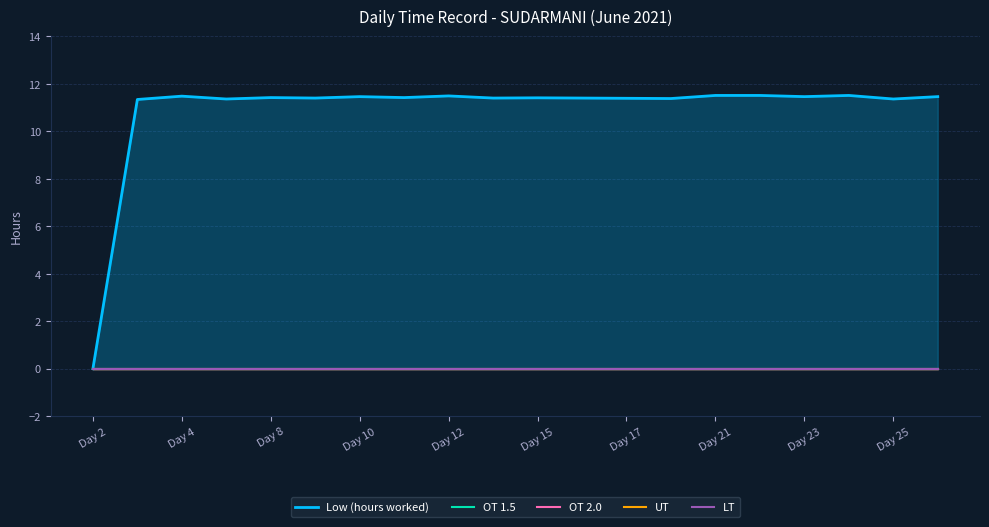

Read the Low (hours worked) value at Day 8.

11.4